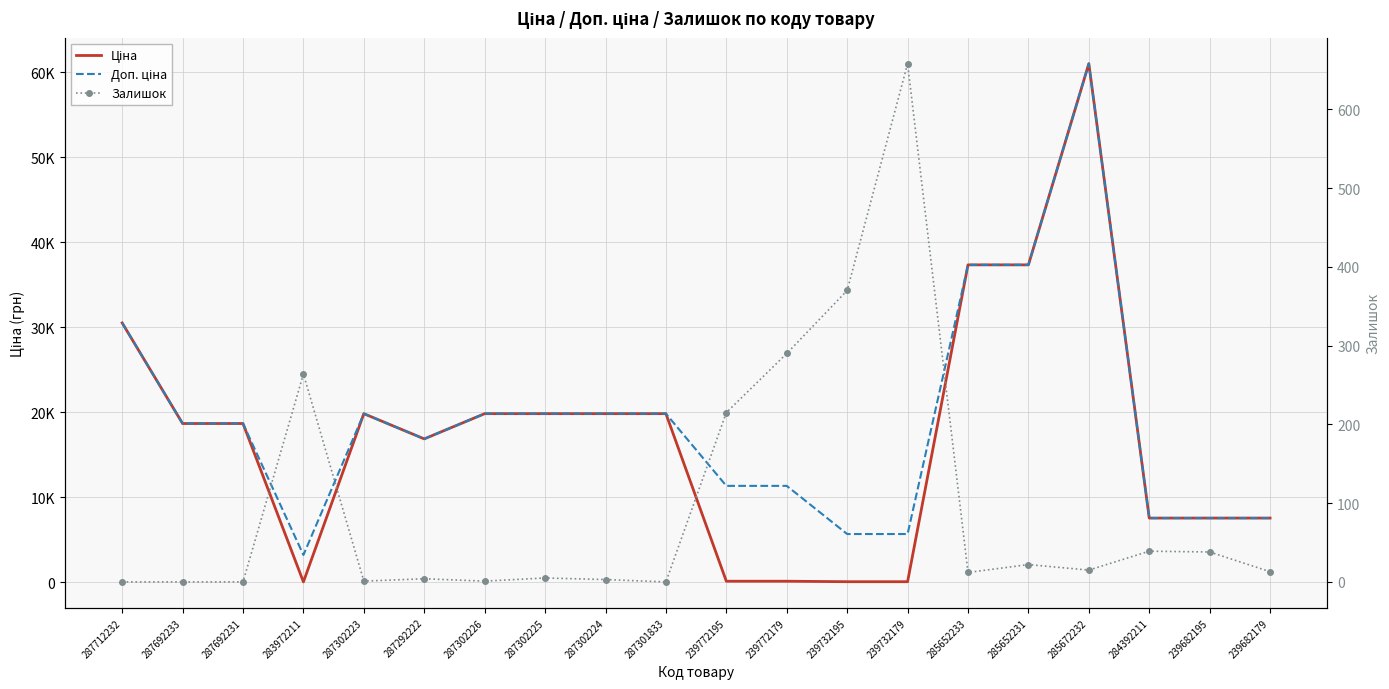

At which category is the sum across all series the highest?

285672232